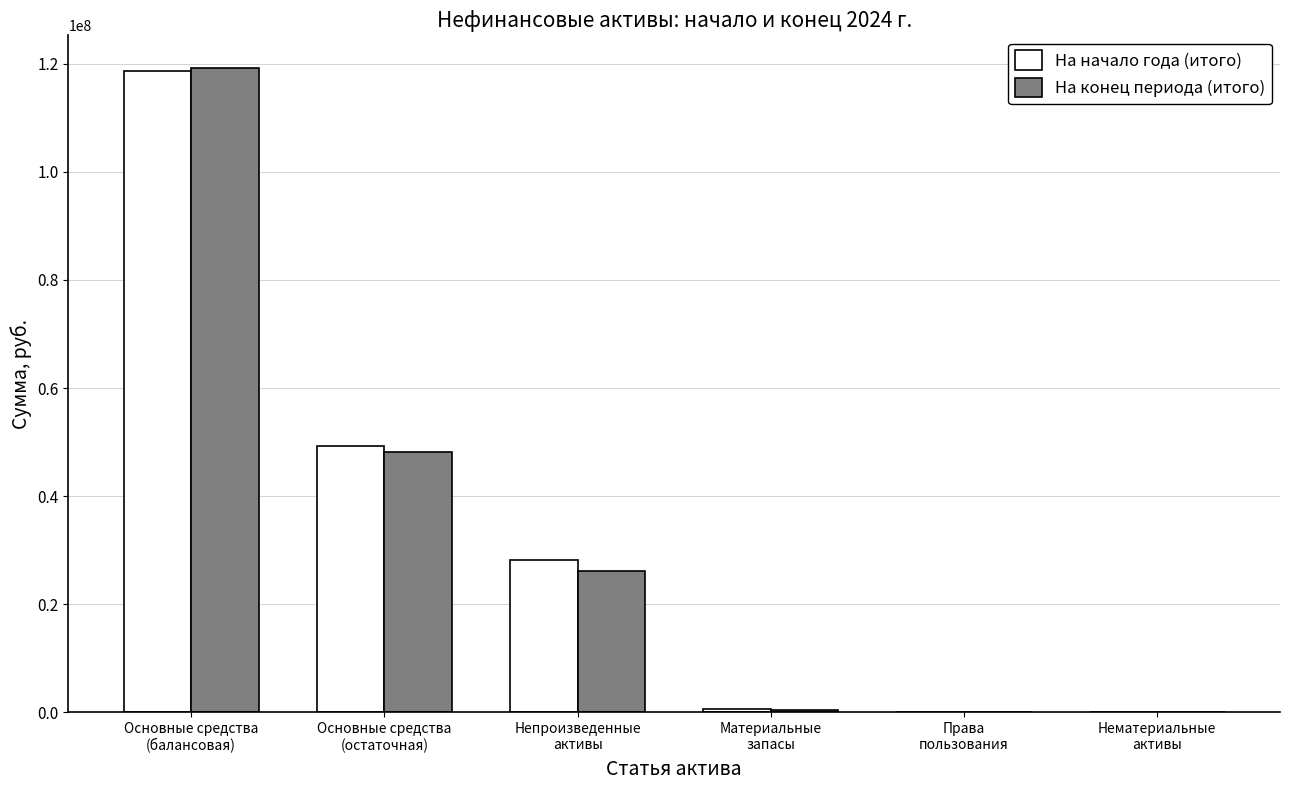

What is the sum of all На конец периода (итого) values?

194139694.1